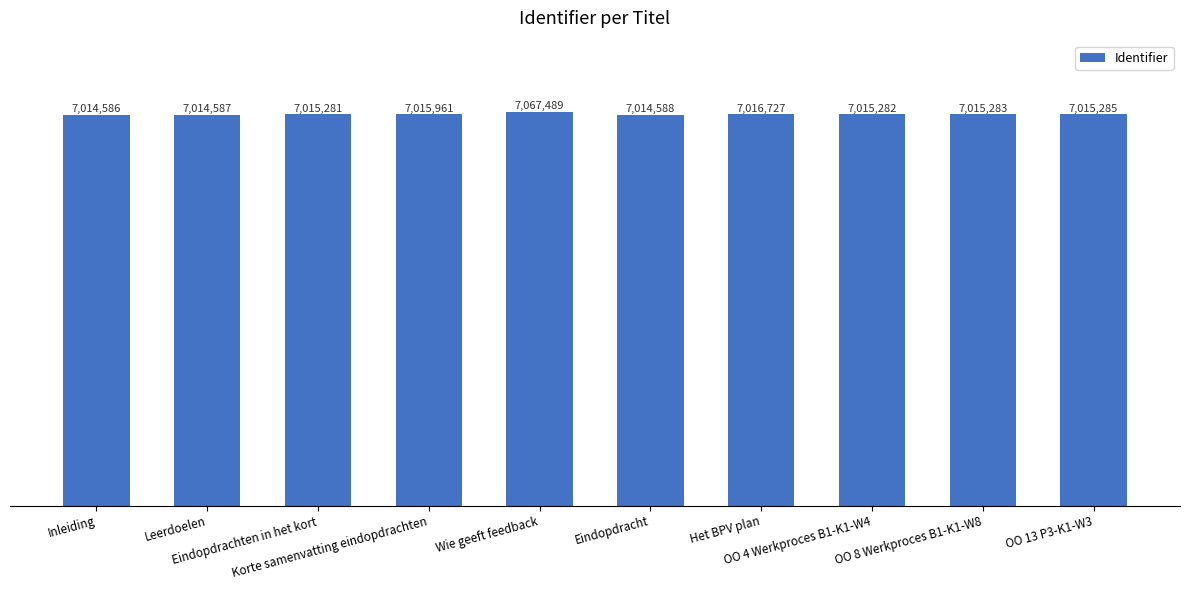

Reading right to left, what are all the values shown in this chart?

OO 13 P3-K1-W3=7015285	OO 8 Werkproces B1-K1-W8=7015283	OO 4 Werkproces B1-K1-W4=7015282	Het BPV plan=7016727	Eindopdracht=7014588	Wie geeft feedback=7067489	Korte samenvatting eindopdrachten=7015961	Eindopdrachten in het kort=7015281	Leerdoelen=7014587	Inleiding=7014586